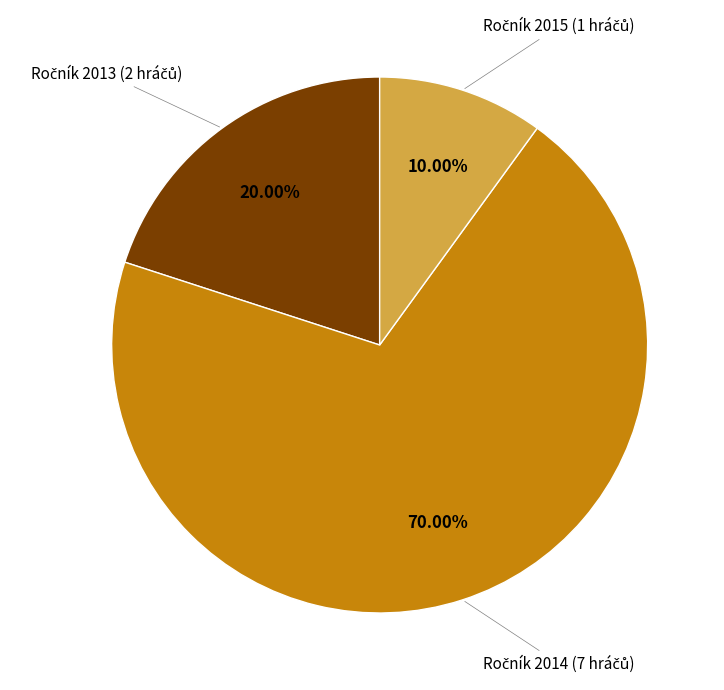

Does any single category account for the majority?

Yes